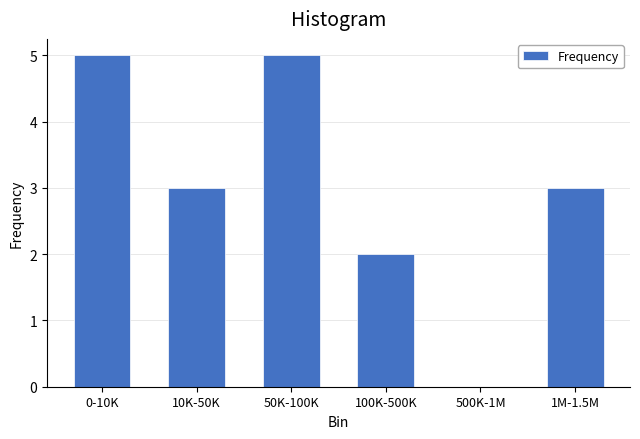

Reading left to right, transcribe all the data shown in this chart.

0-10K=5	10K-50K=3	50K-100K=5	100K-500K=2	500K-1M=0	1M-1.5M=3